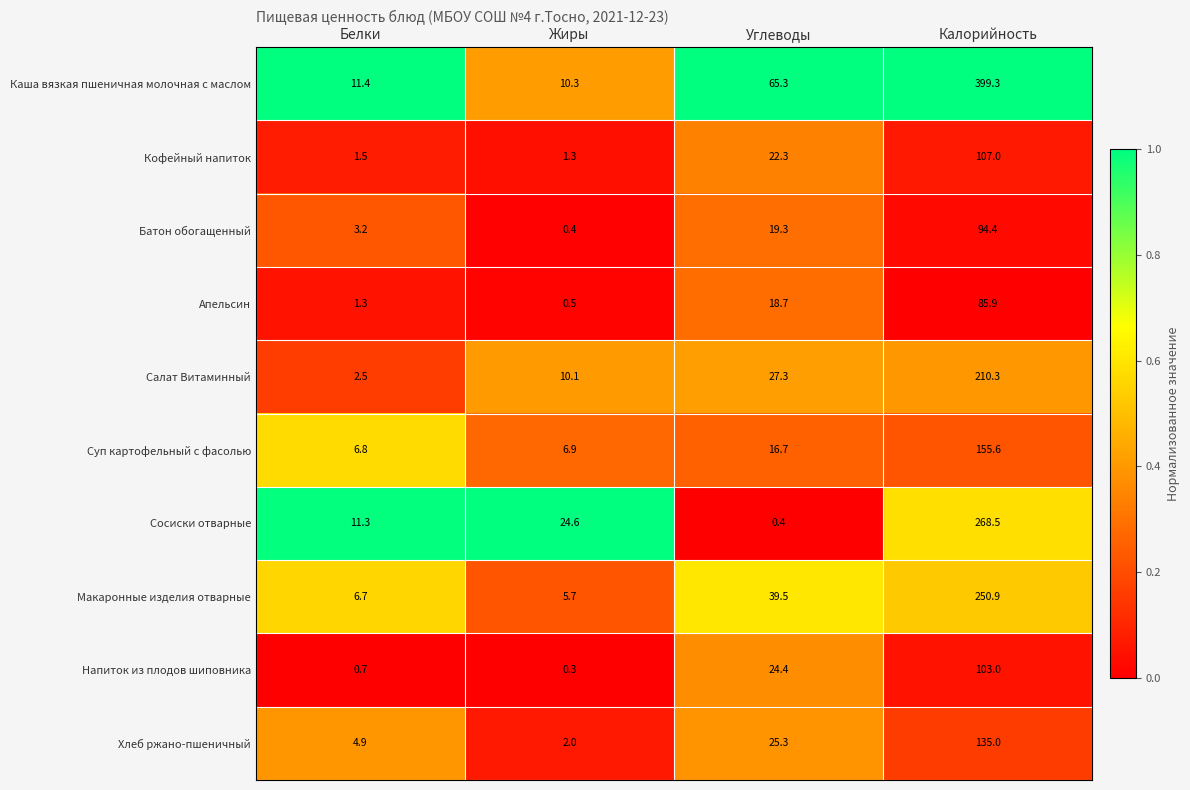

Which series has the largest total across all categories?

Каша вязкая пшеничная молочная с маслом